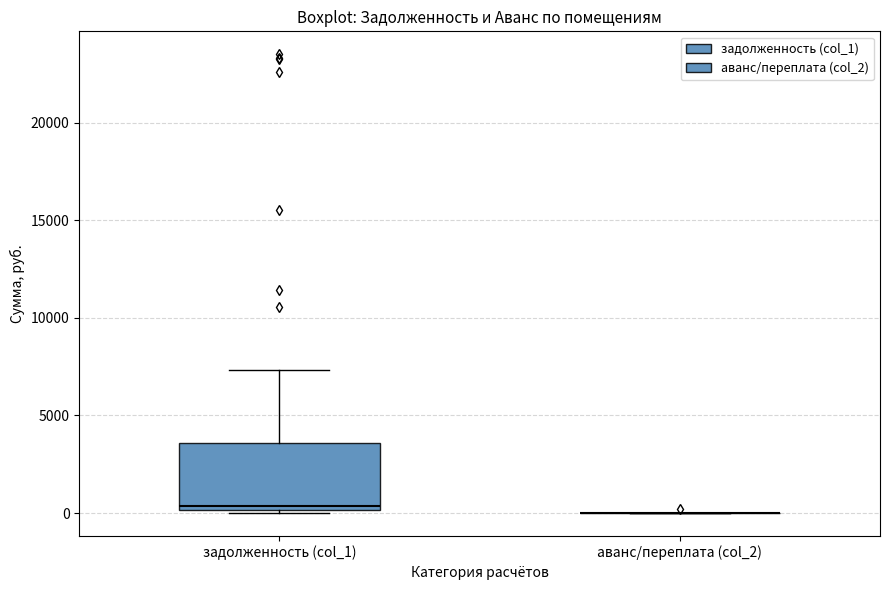

Comparing the boxes themselves (not the whiskers), which one is the tallest?

задолженность (col_1)